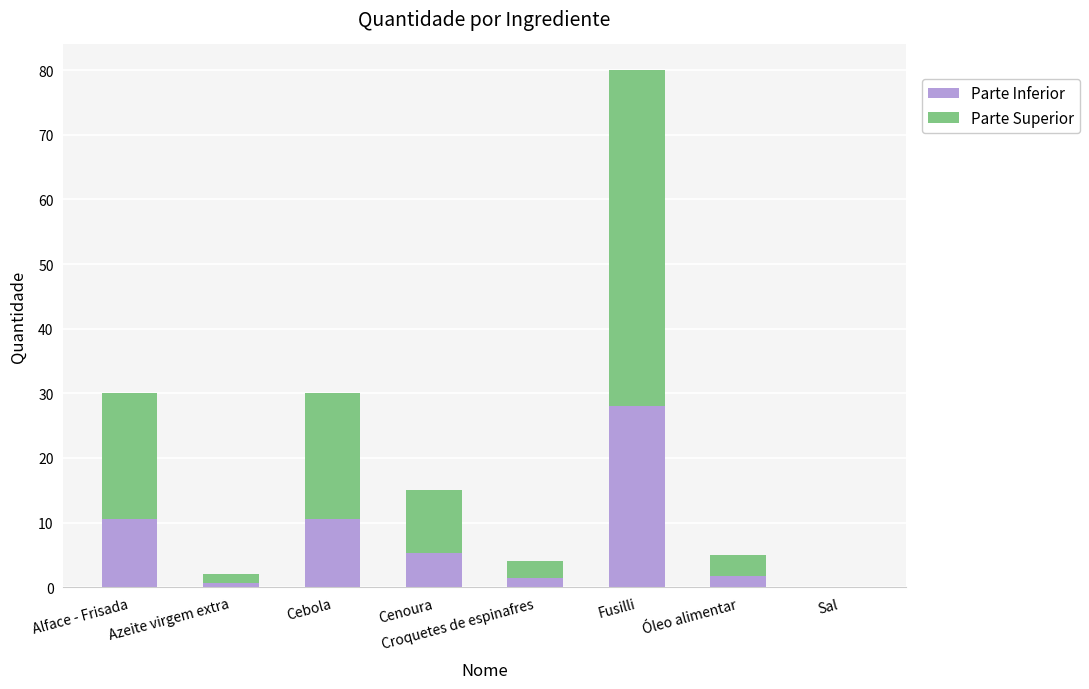

What is the total value across all series at Óleo alimentar?

5.0